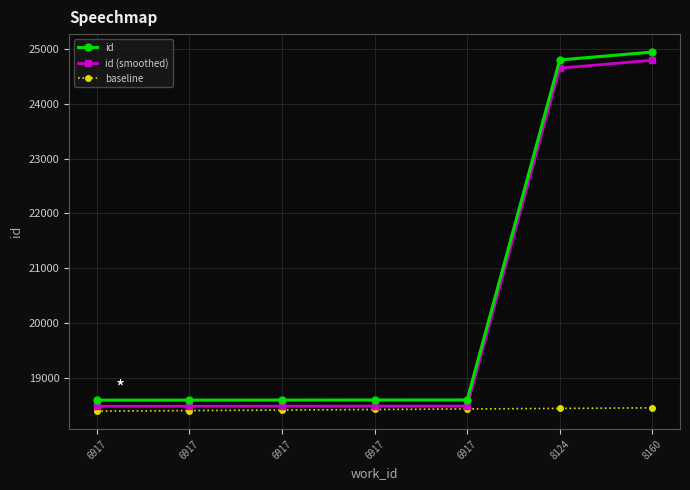

How many values in the id (smoothed) series are below 18485?

3